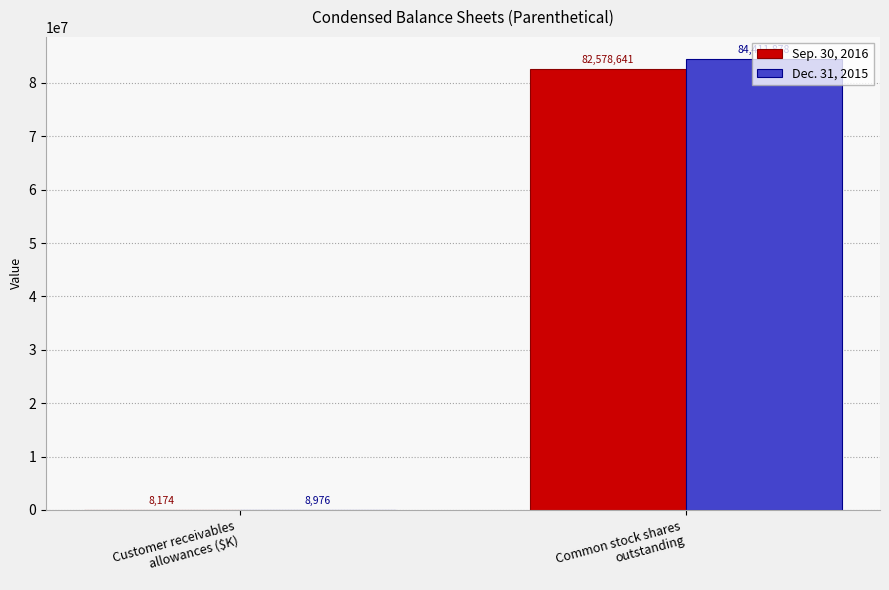

What is the highest value of the Sep. 30, 2016 series?

82578641